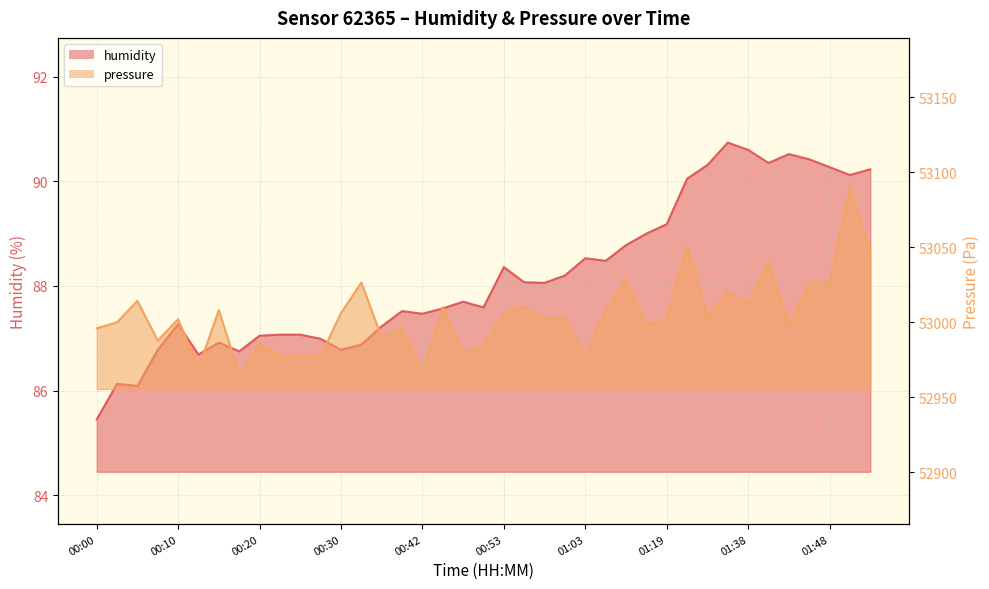

Reading right to left, transcribe all the data shown in this chart.

humidity: 01:53=90.2	01:50=90.1	01:48=90.3	01:45=90.4	01:43=90.5	01:40=90.3	01:38=90.6	01:35=90.7	01:33=90.3	01:24=90.0	01:19=89.2	01:16=89.0	01:13=88.8	01:08=88.5	01:03=88.5	01:00=88.2	00:58=88.1	00:55=88.1	00:53=88.4	00:50=87.6	00:47=87.7	00:45=87.6	00:42=87.5	00:40=87.5	00:37=87.2	00:32=86.9	00:30=86.8	00:27=87.0	00:25=87.1	00:22=87.1	00:20=87.0	00:17=86.8	00:15=86.9	00:12=86.7	00:10=87.3	00:07=86.8	00:05=86.1	00:02=86.1	00:00=85.5
pressure: 01:53=53047.0	01:50=53089.7	01:48=53026.6	01:45=53026.6	01:43=52998.1	01:40=53040.8	01:38=53012.3	01:35=53020.5	01:33=53004.2	01:24=53051.0	01:19=53002.2	01:16=52998.1	01:13=53028.6	01:08=53008.3	01:03=52977.8	01:00=53002.2	00:58=53002.2	00:55=53010.3	00:53=53006.2	00:50=52983.8	00:47=52979.8	00:45=53010.3	00:42=52967.6	00:40=52996.1	00:37=52990.0	00:32=53026.6	00:30=53006.2	00:27=52977.8	00:25=52977.8	00:22=52977.8	00:20=52985.9	00:17=52965.5	00:15=53008.3	00:12=52969.6	00:10=53002.2	00:07=52987.9	00:05=53014.4	00:02=53000.1	00:00=52996.1